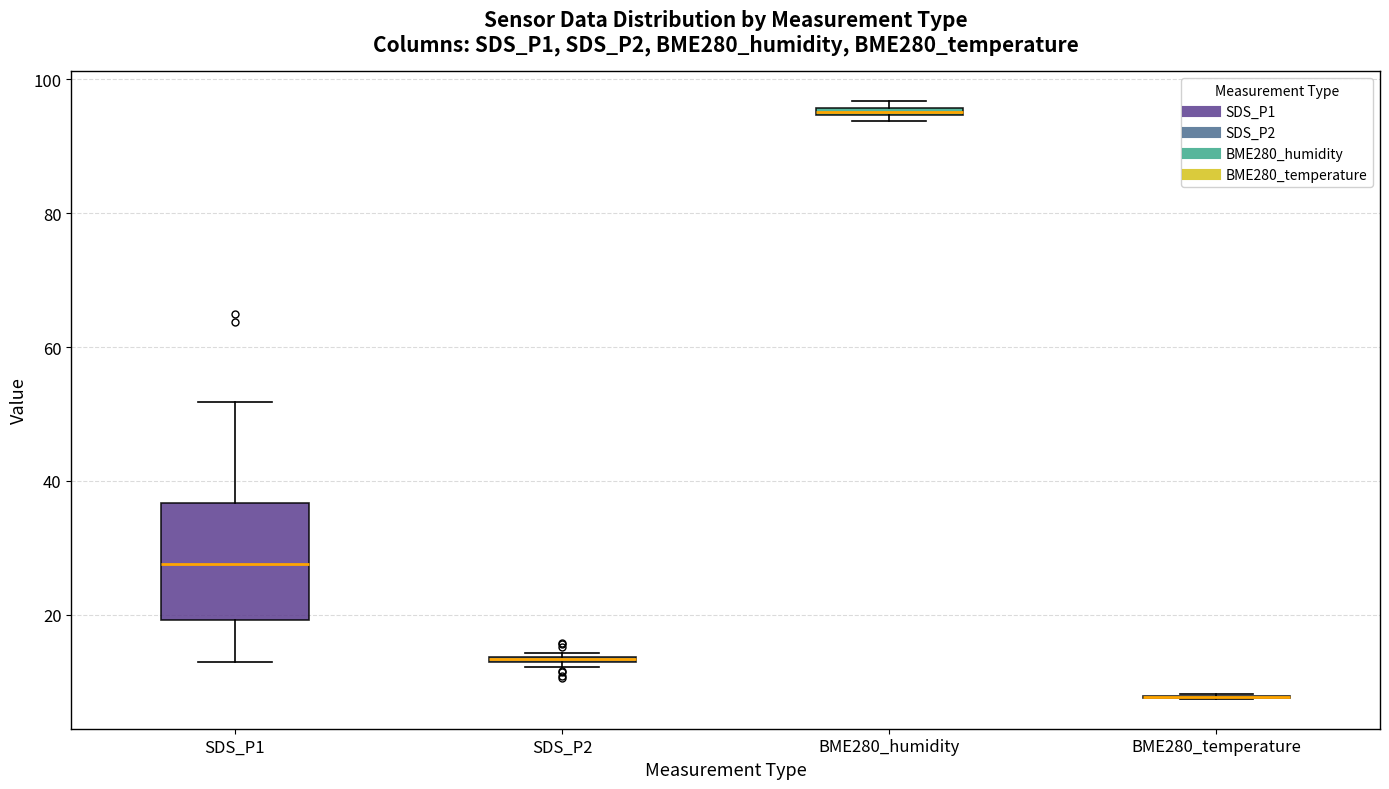

Where does the lower whisker of the box for SDS_P1 end on the y-axis? The values are not printed on the chart, so give them approximately, as read against the axis.

12